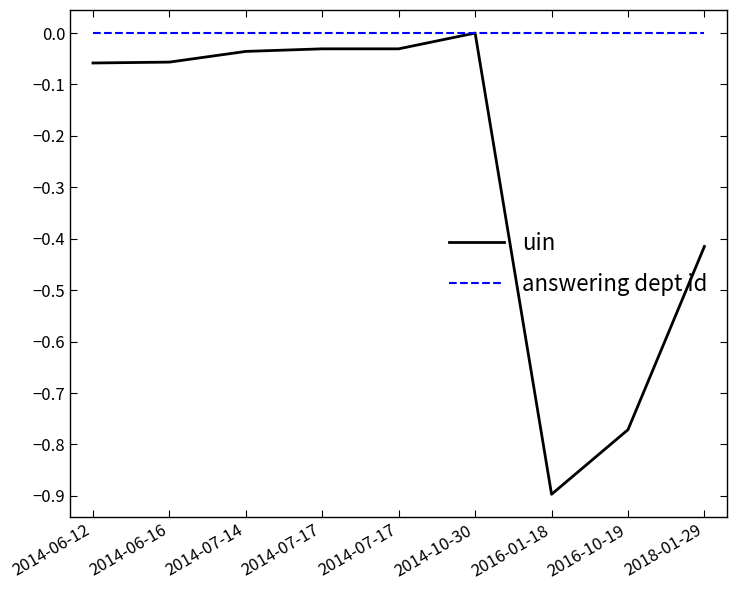

Reading left to right, transcribe all the data shown in this chart.

uin: 2014-06-12=-0.1	2014-06-16=-0.1	2014-07-14=-0.0	2014-07-17=-0.0	2014-07-17=-0.0	2014-10-30=0.0	2016-01-18=-0.9	2016-10-19=-0.8	2018-01-29=-0.4
answering dept id: 2014-06-12=0.0	2014-06-16=0.0	2014-07-14=0.0	2014-07-17=0.0	2014-07-17=0.0	2014-10-30=0.0	2016-01-18=0.0	2016-10-19=0.0	2018-01-29=0.0